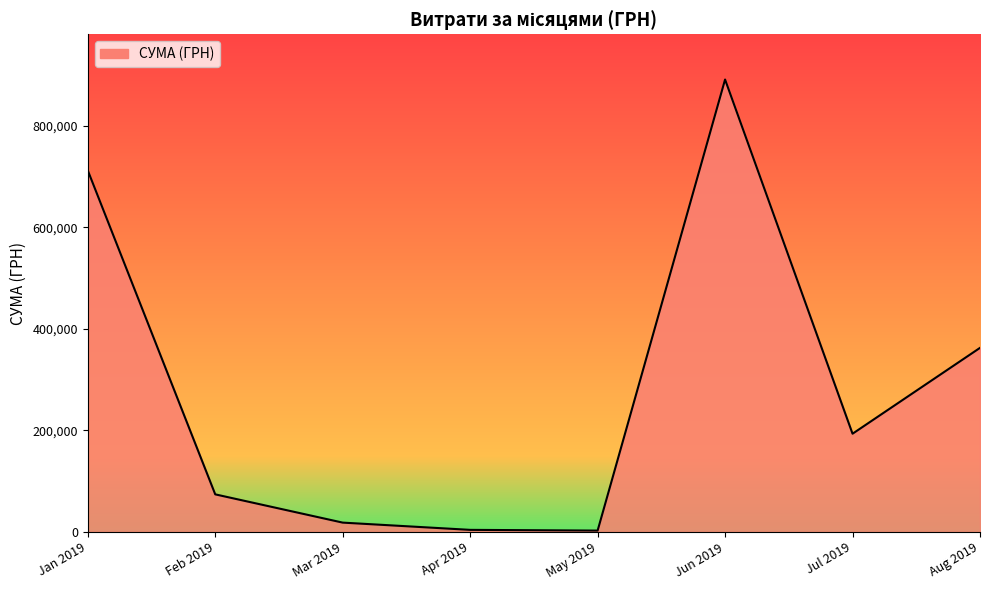

What is the difference between the maximum and minimum values?

888143.7